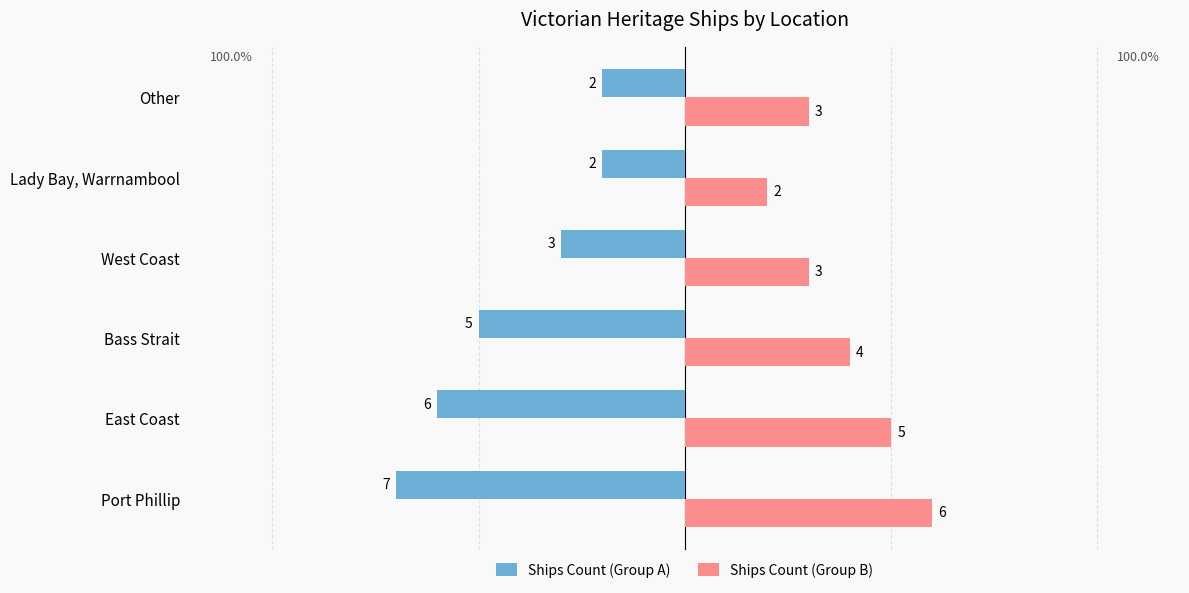

Rank the series by their maximum value, from highest to lowest.

Ships Count (Group B), Ships Count (Group A)